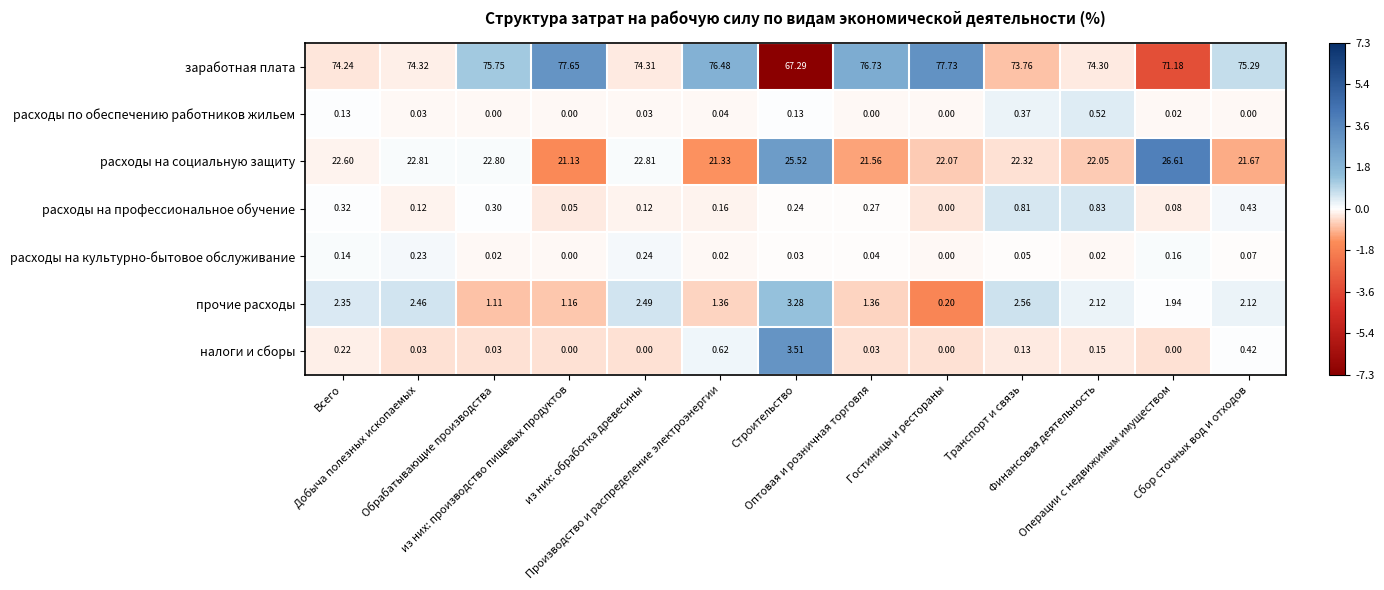

Which series has the largest range (max minus min)?

заработная плата